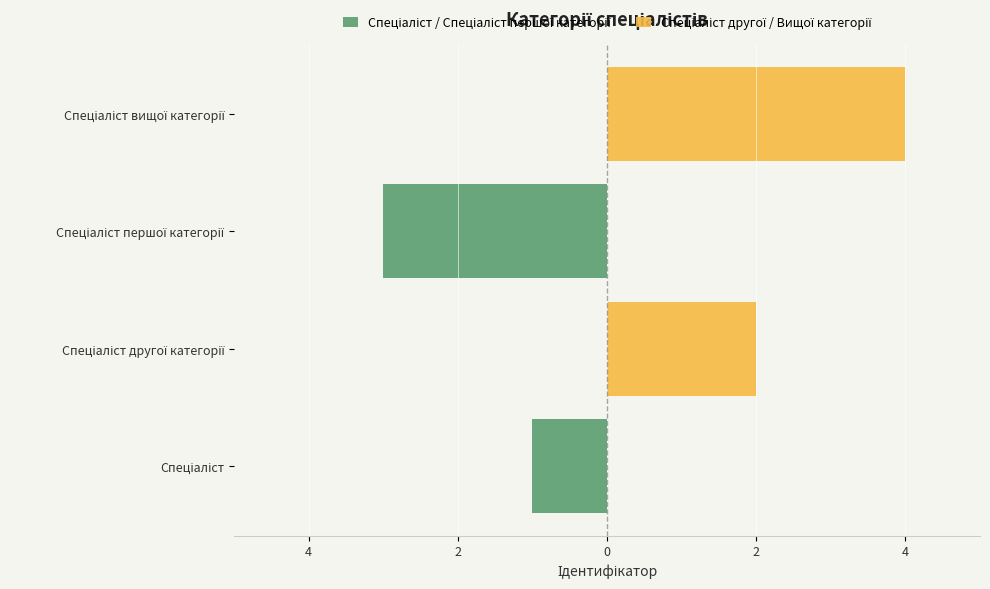

What are all the series names shown in the legend?

Спеціаліст / Спеціаліст першої категорії, Спеціаліст другої / Вищої категорії